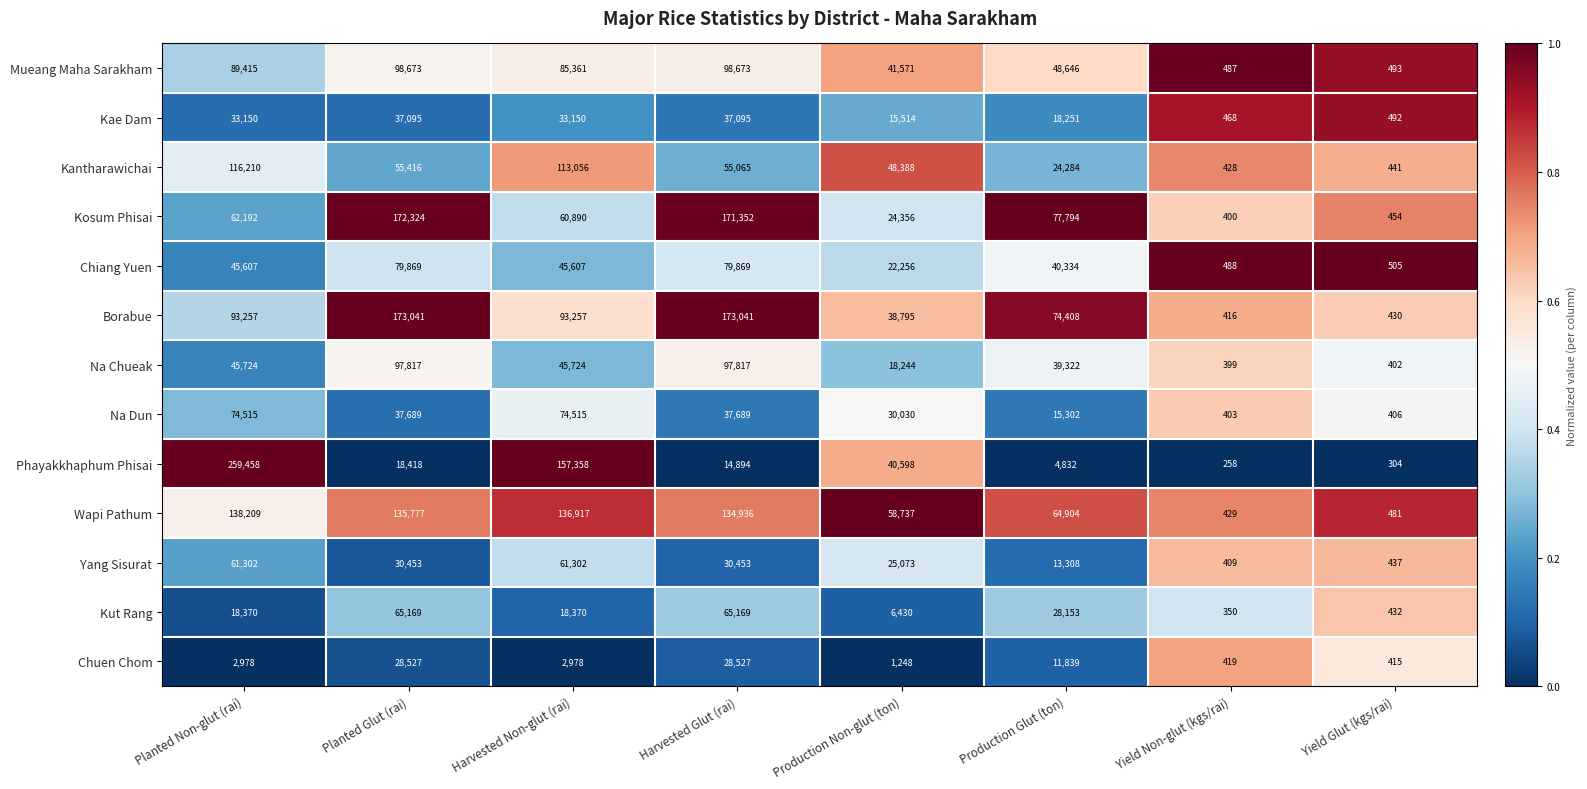

How many Na Chueak values are between 18244 and 97817?

6